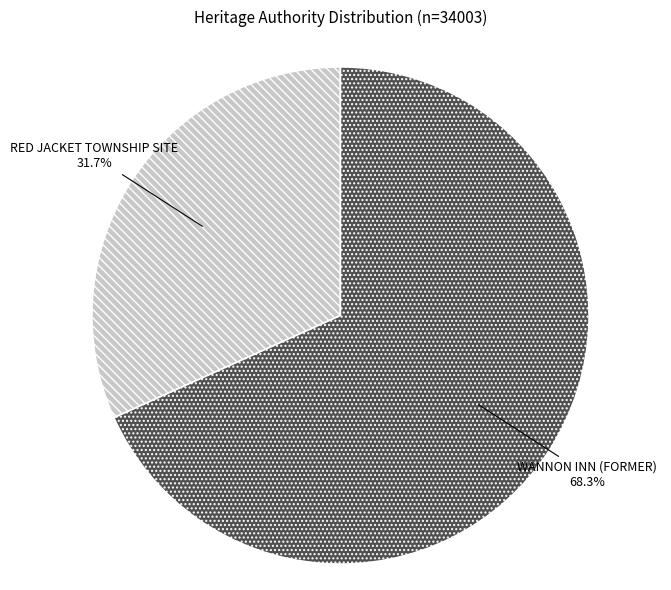

Which category has the smallest portion of the pie?

RED JACKET TOWNSHIP SITE